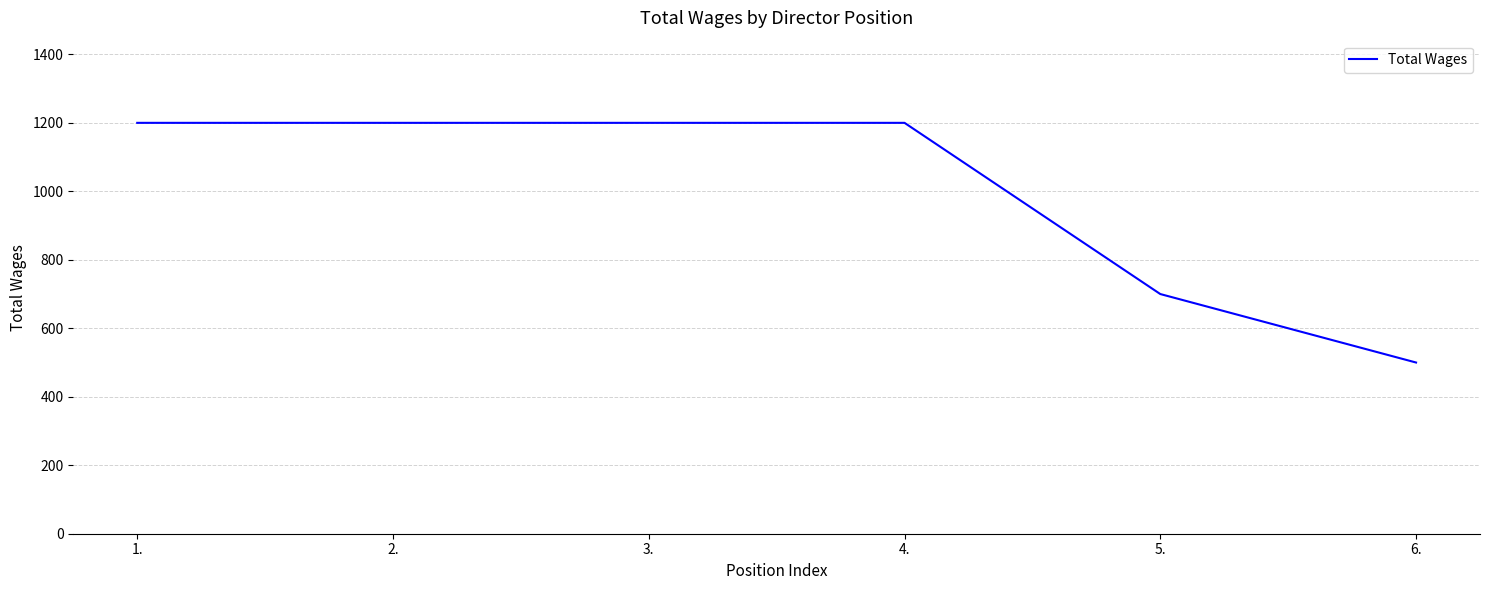

What is the greatest value displayed?

1200